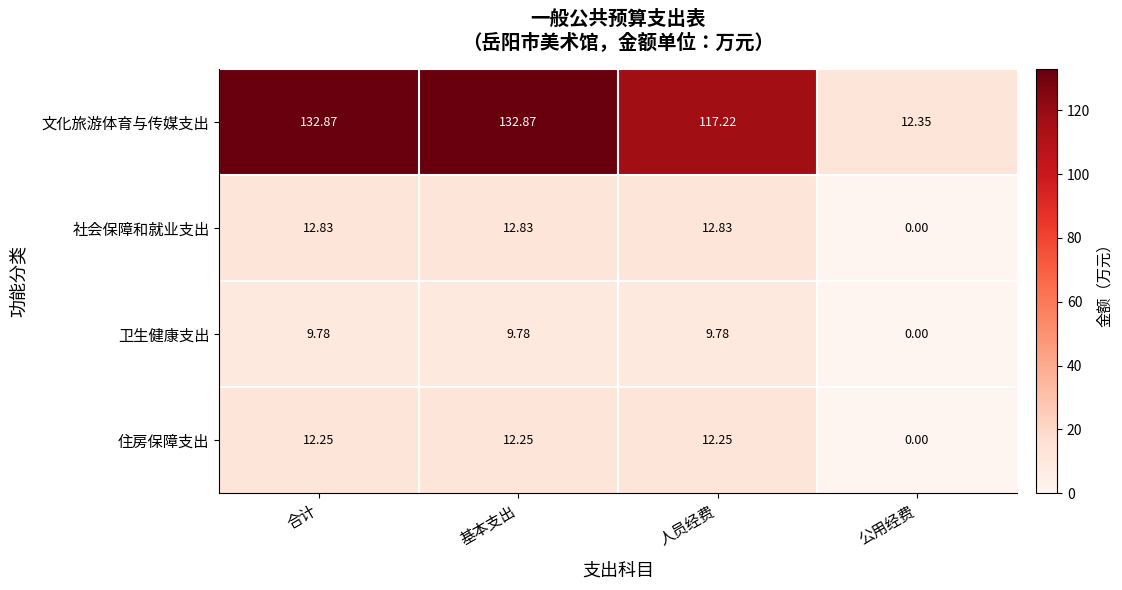

At 基本支出, list the series in order from largest to smallest.

文化旅游体育与传媒支出, 社会保障和就业支出, 住房保障支出, 卫生健康支出